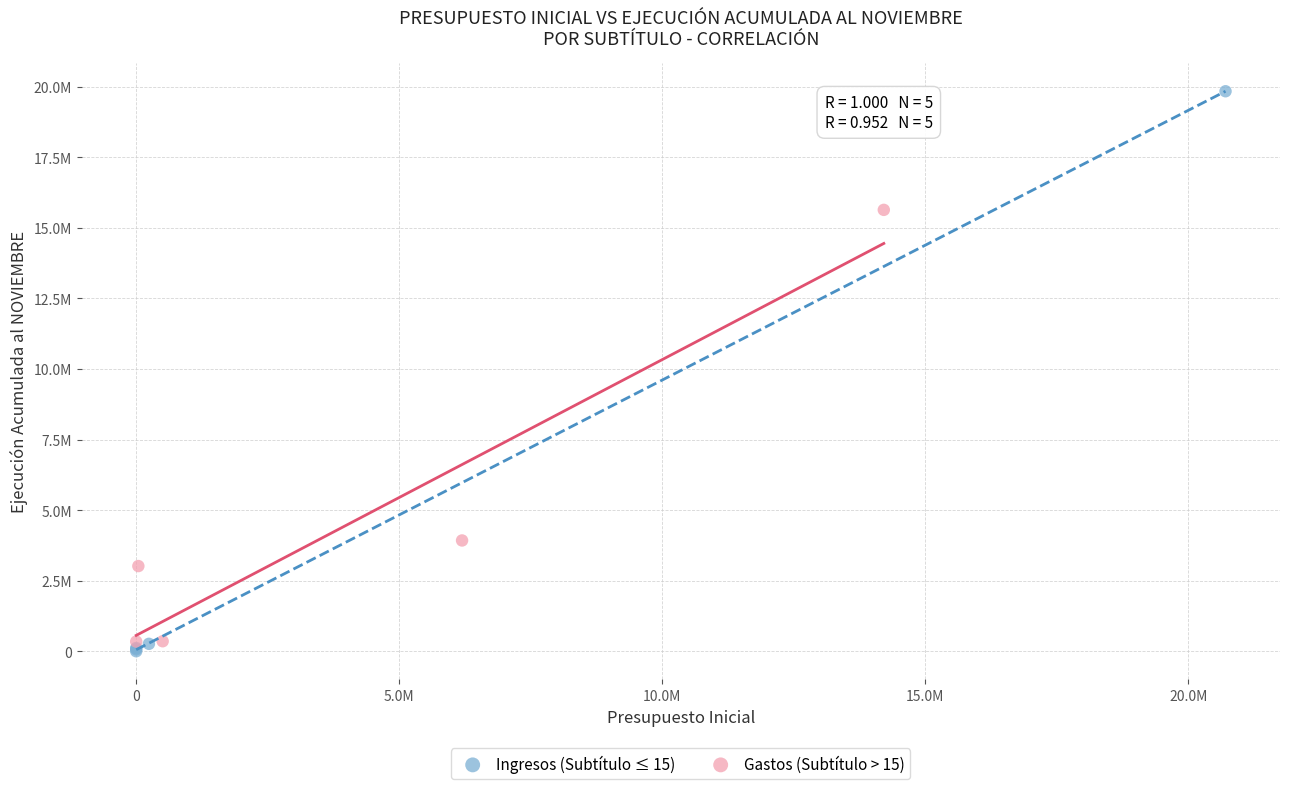

What are all the series names shown in the legend?

Ingresos (Subtítulo ≤ 15), Gastos (Subtítulo > 15)